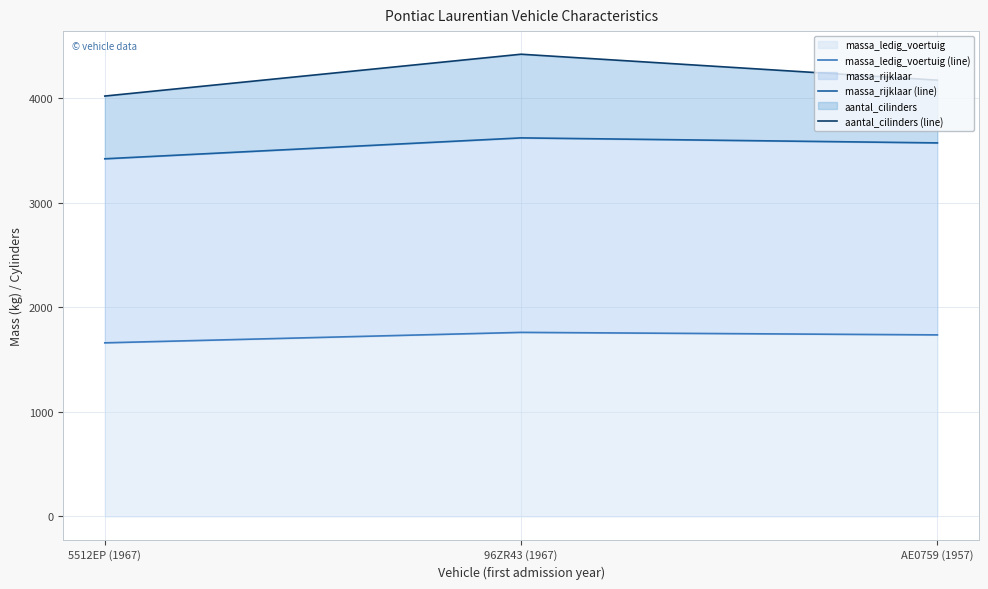

How many values in the massa_ledig_voertuig (line) series are below 1736?

1